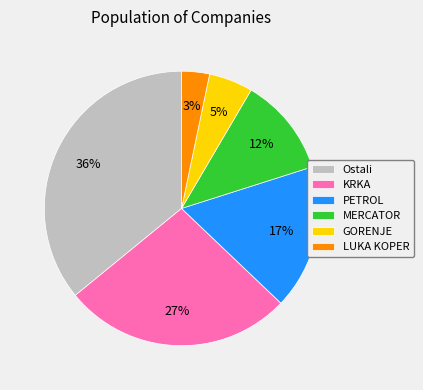

Which has a higher value, MERCATOR or PETROL?

PETROL